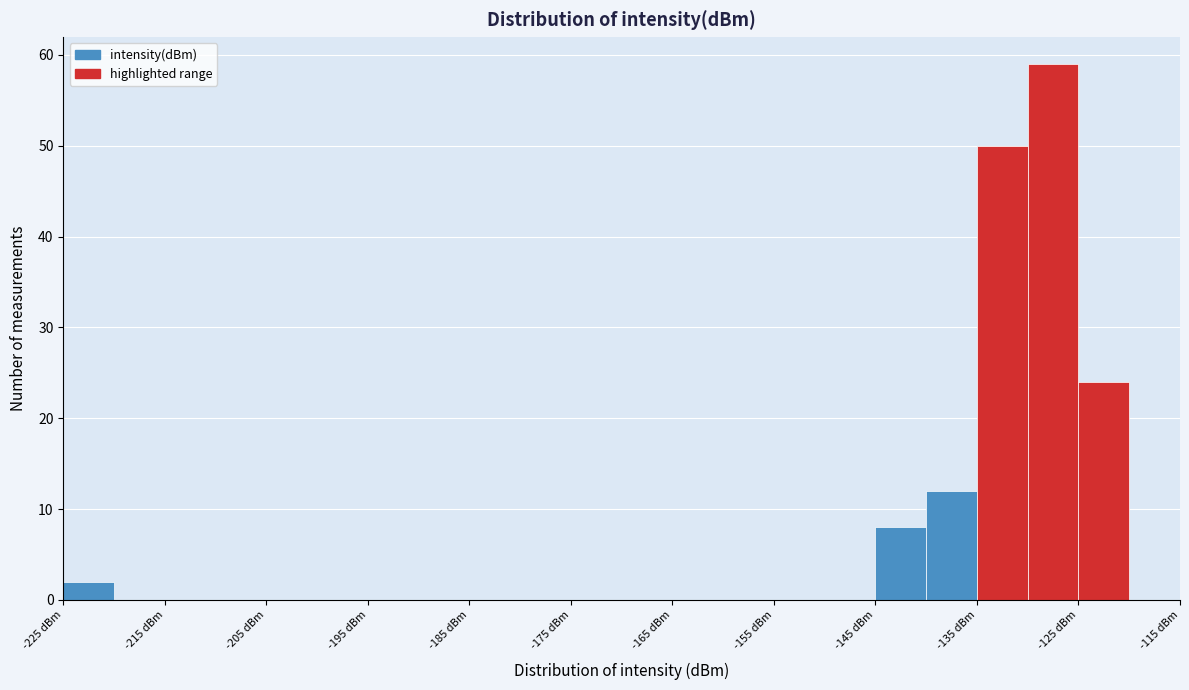

Over which range of the x-axis is the bar tallest?

-130 to -125